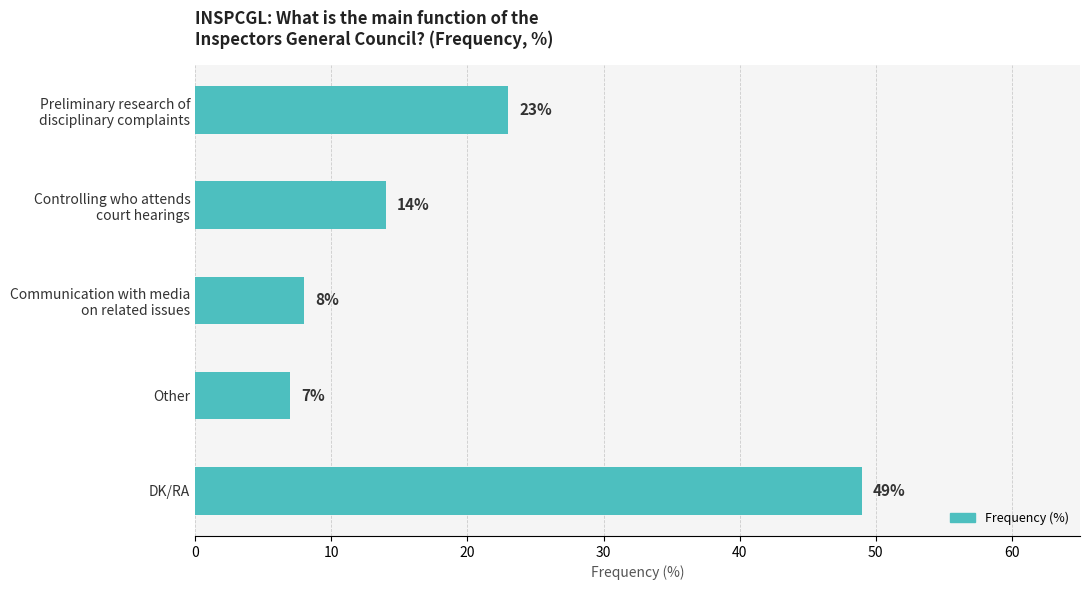

What is the difference between the second highest and minimum values?

16